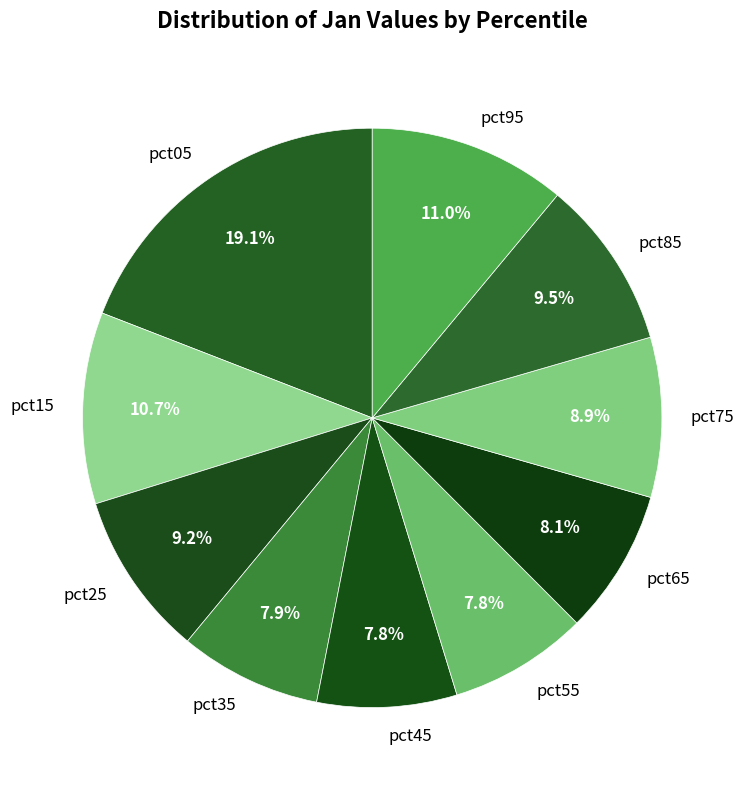

Which category has the biggest portion of the pie?

pct05